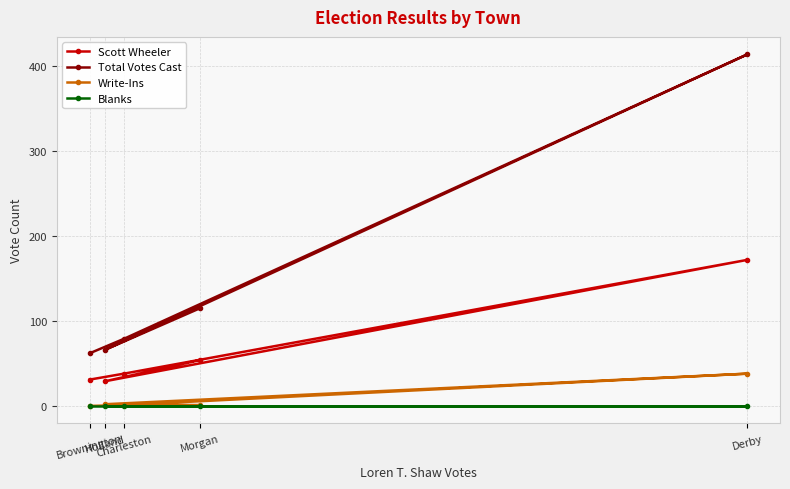

True or false: Write-Ins has more than 2 points higher than both neighbors.

False